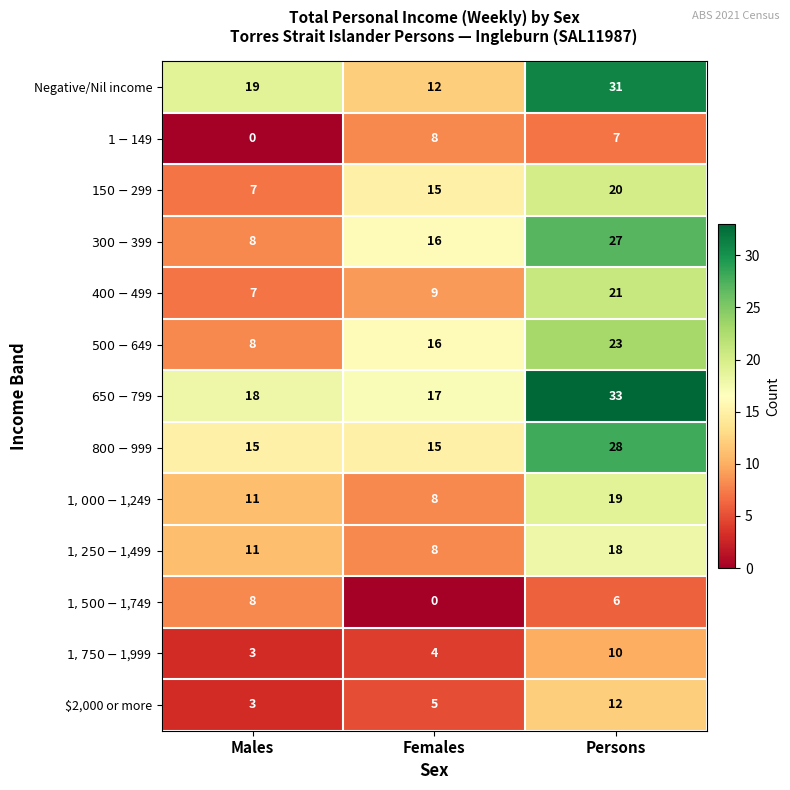

At how many categories does at least one series exceed 28?

1